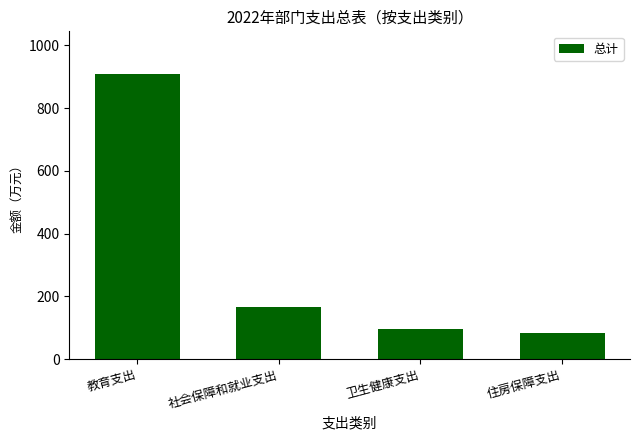

Are the bars horizontal?

No